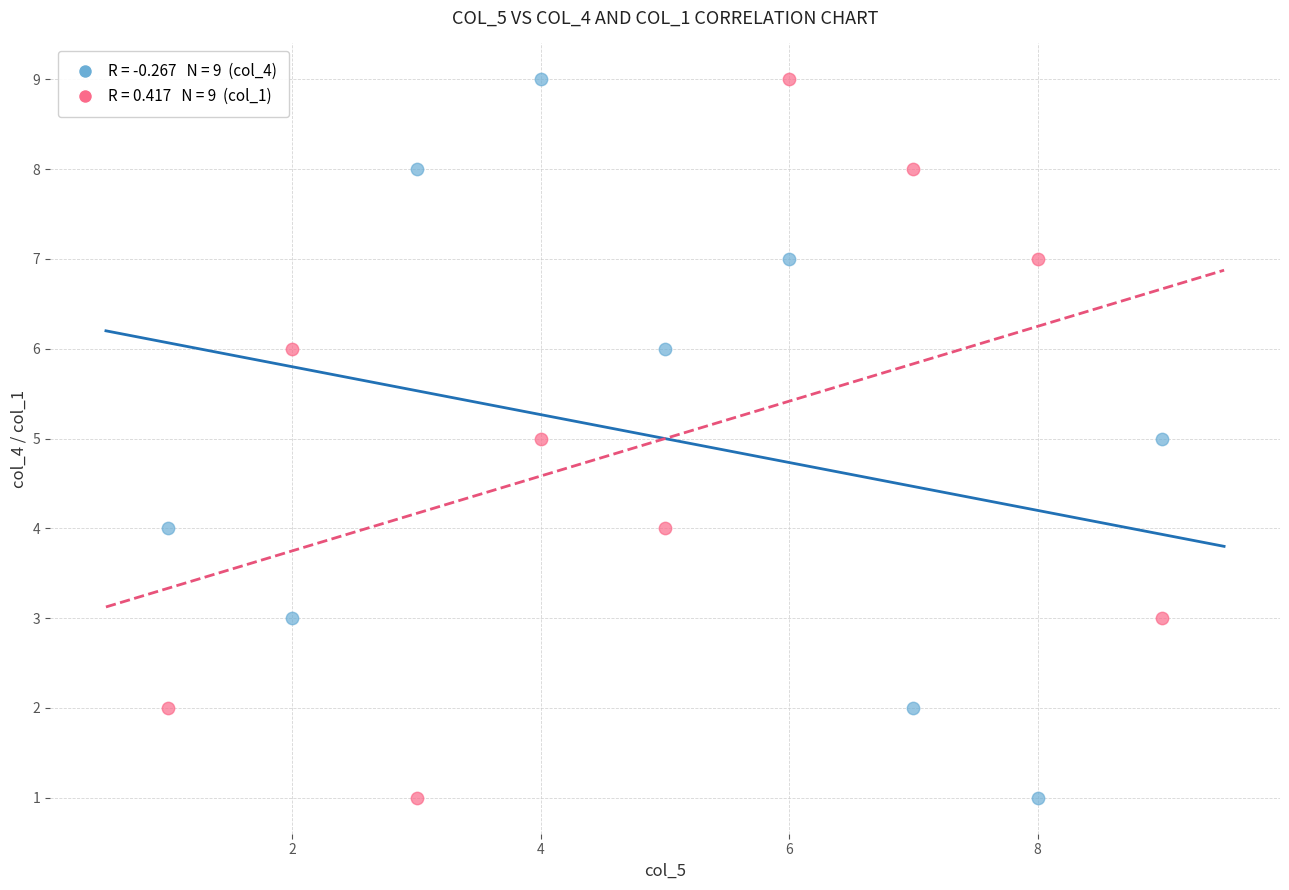

Across all data points, what is the range of X values (max minus min)?

8